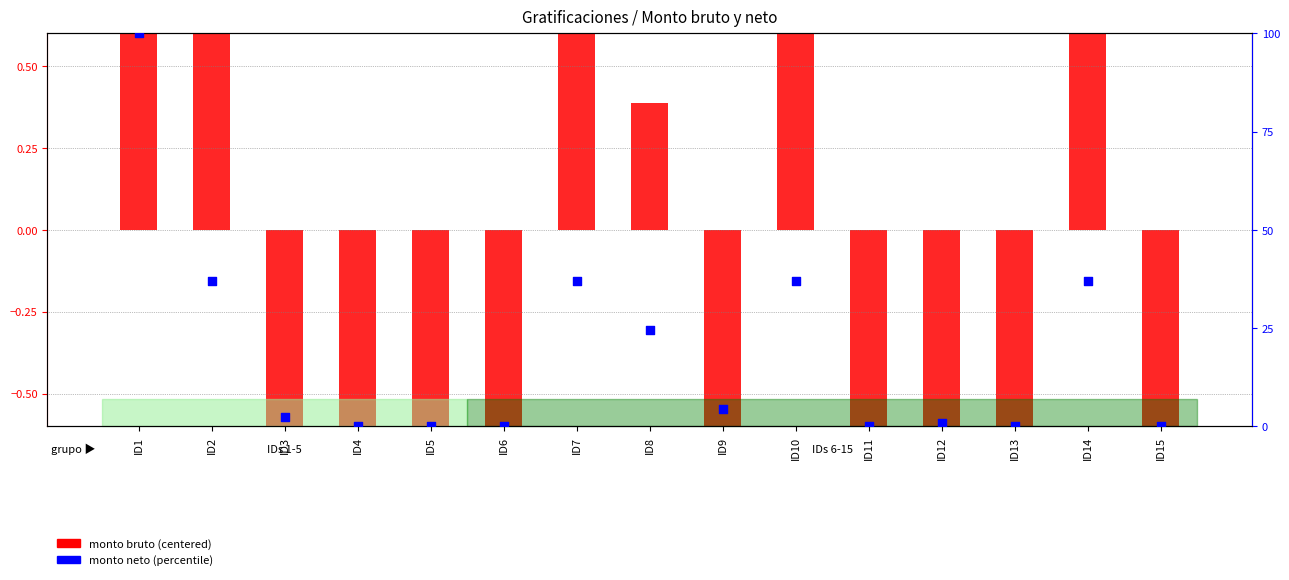

What are all the series names shown in the legend?

monto bruto (centered), monto neto (percentile)